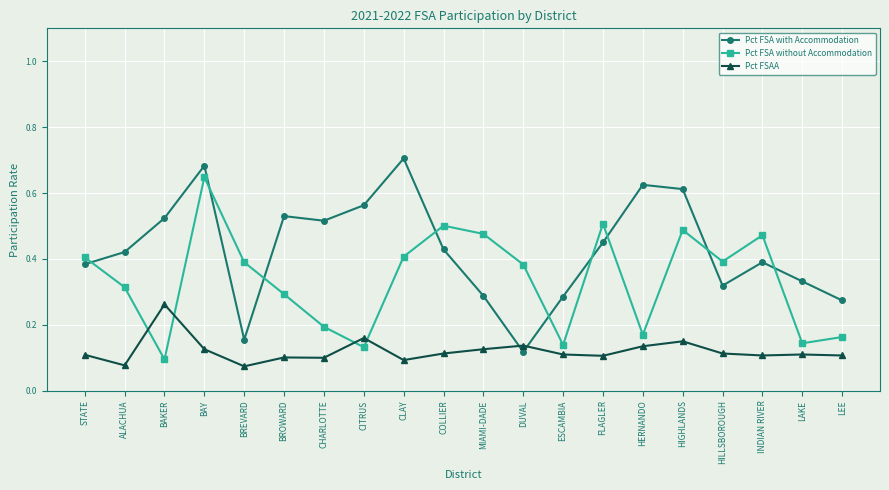

Is it true that Pct FSA without Accommodation equals 0.1 at HILLSBOROUGH?

False